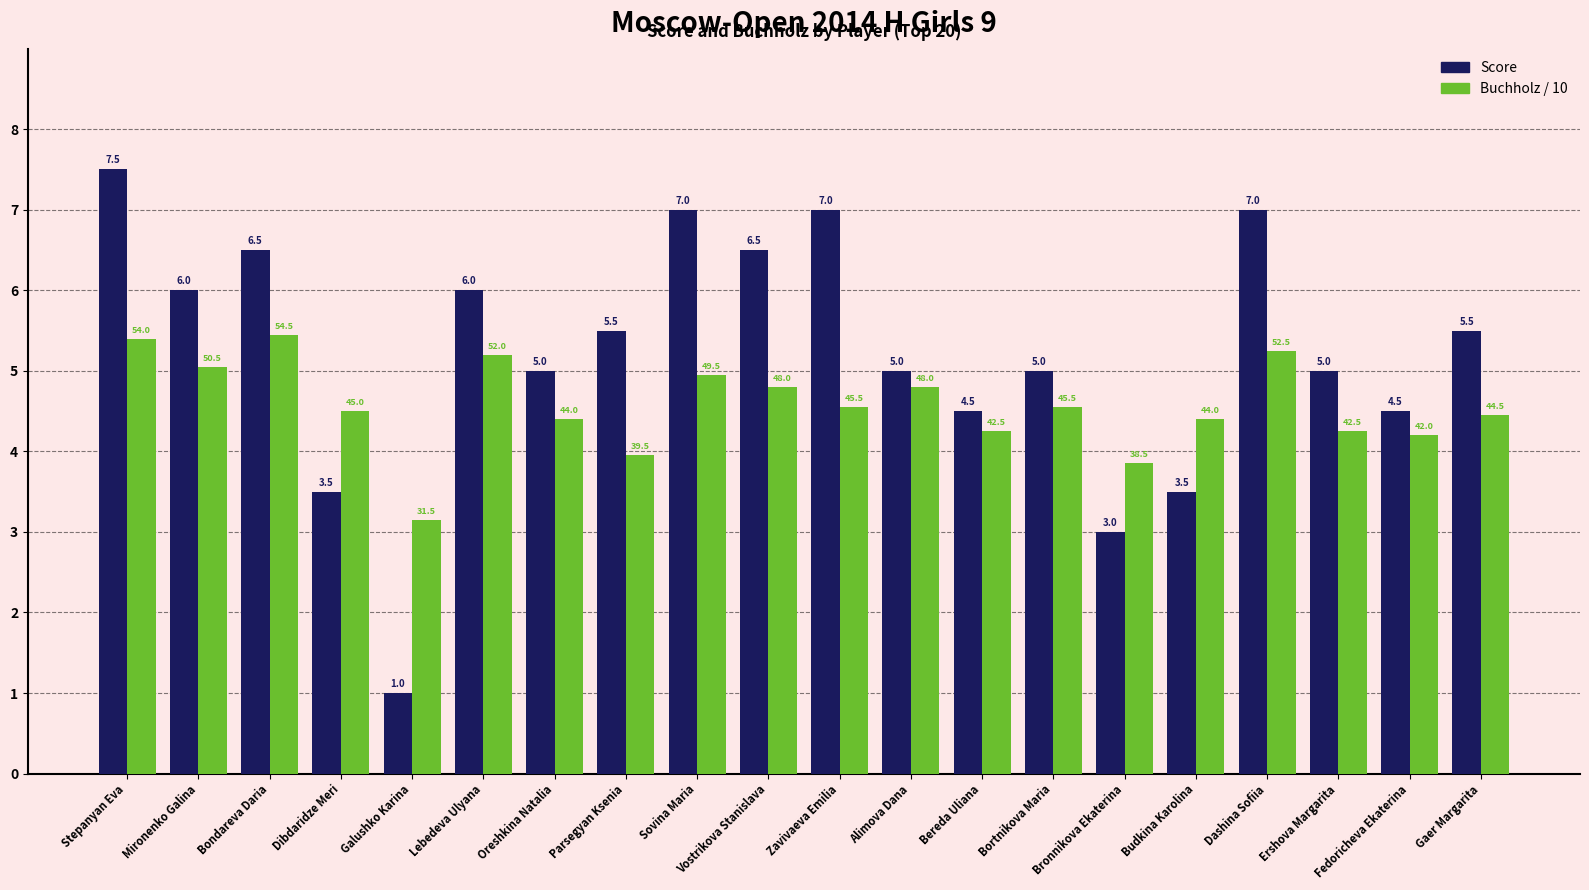

The value of Buchholz / 10 at Budkina Karolina is 4.4. True or false?

True